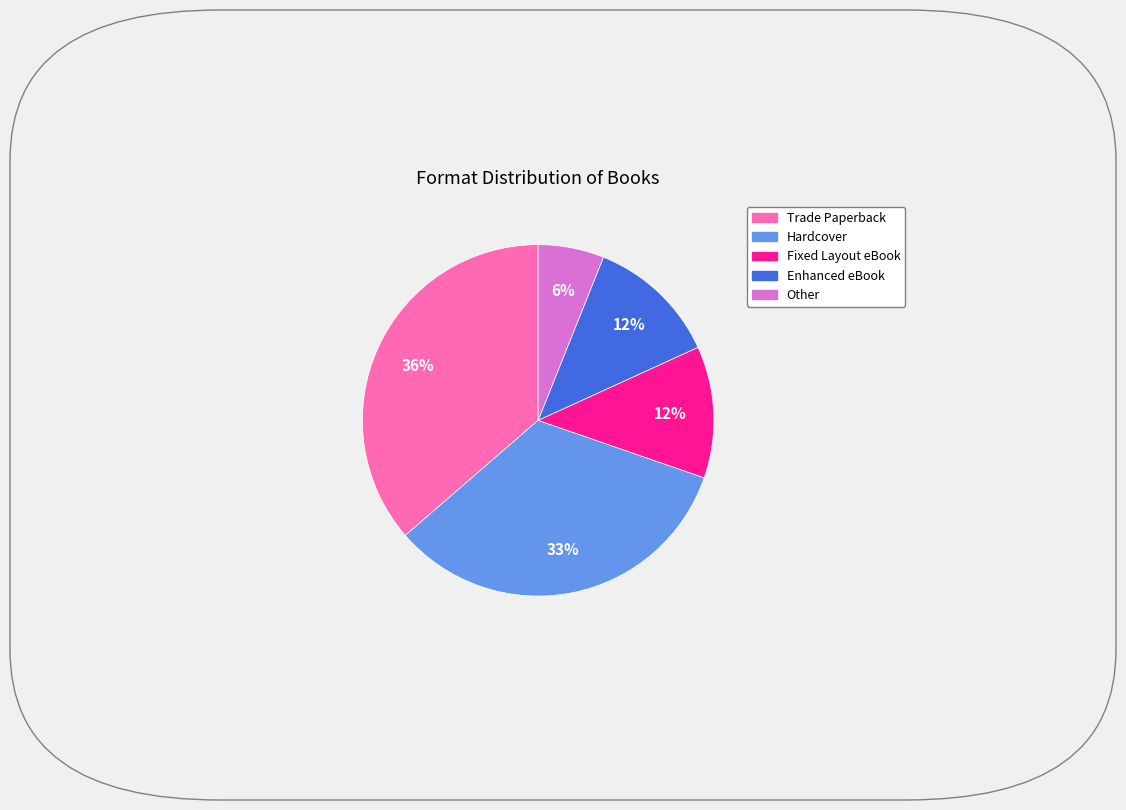

Does Enhanced eBook represent more than half of the total?

No